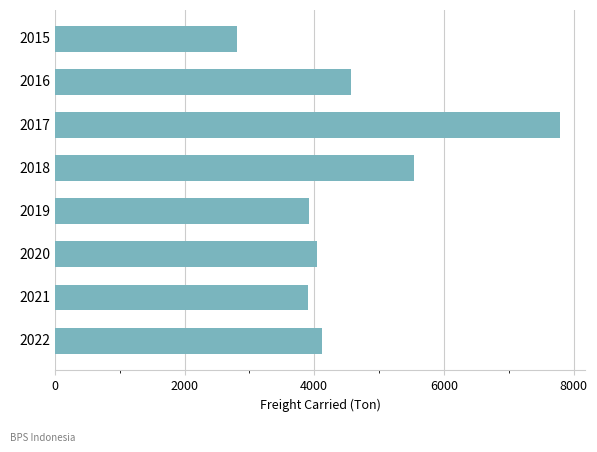

What is the change in value from 2017 to 2020?

-3746